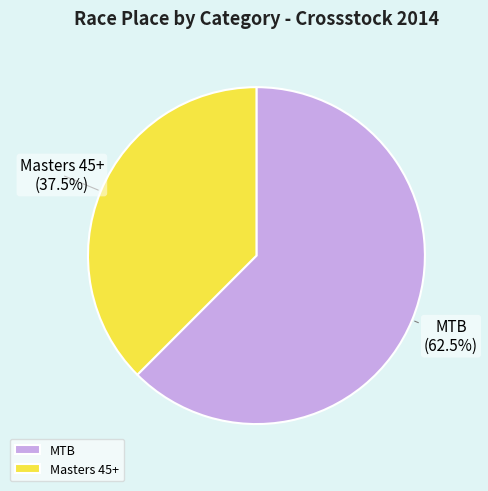

What is the ratio of the value at MTB to the value at Masters 45+?

1.7